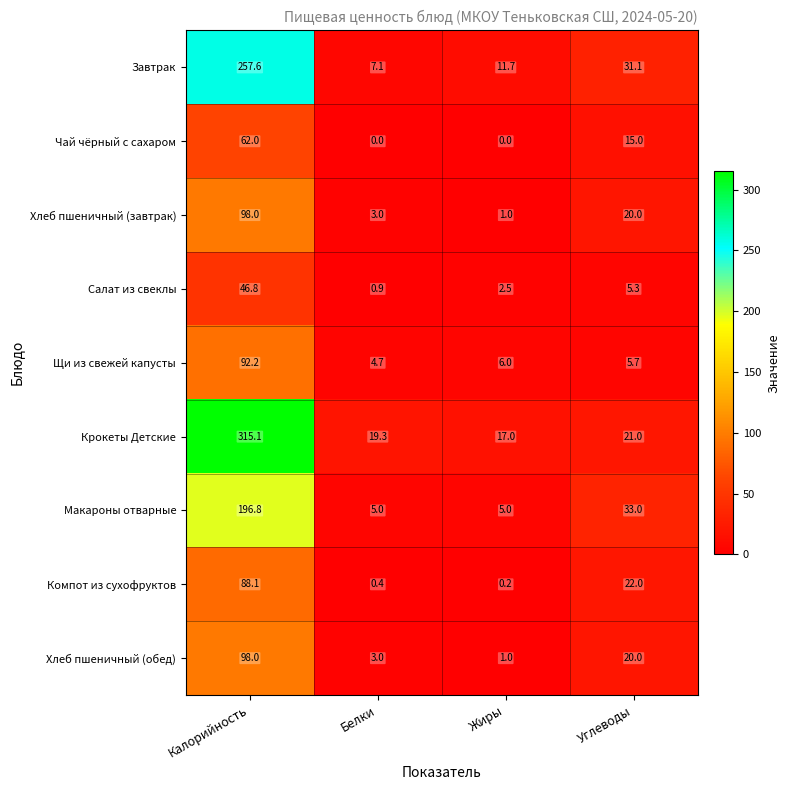

Which series has the largest range (max minus min)?

Крокеты Детские